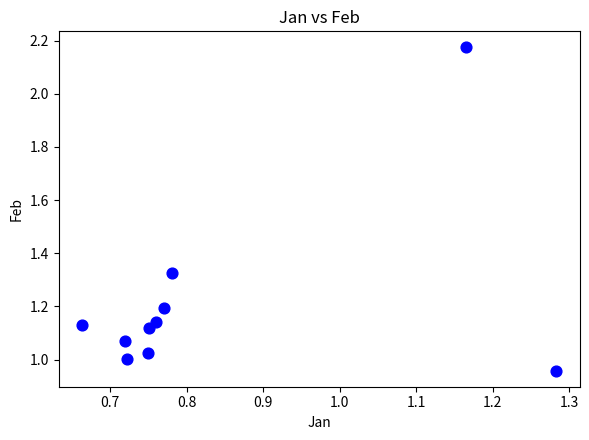

What is the average X value?

0.8